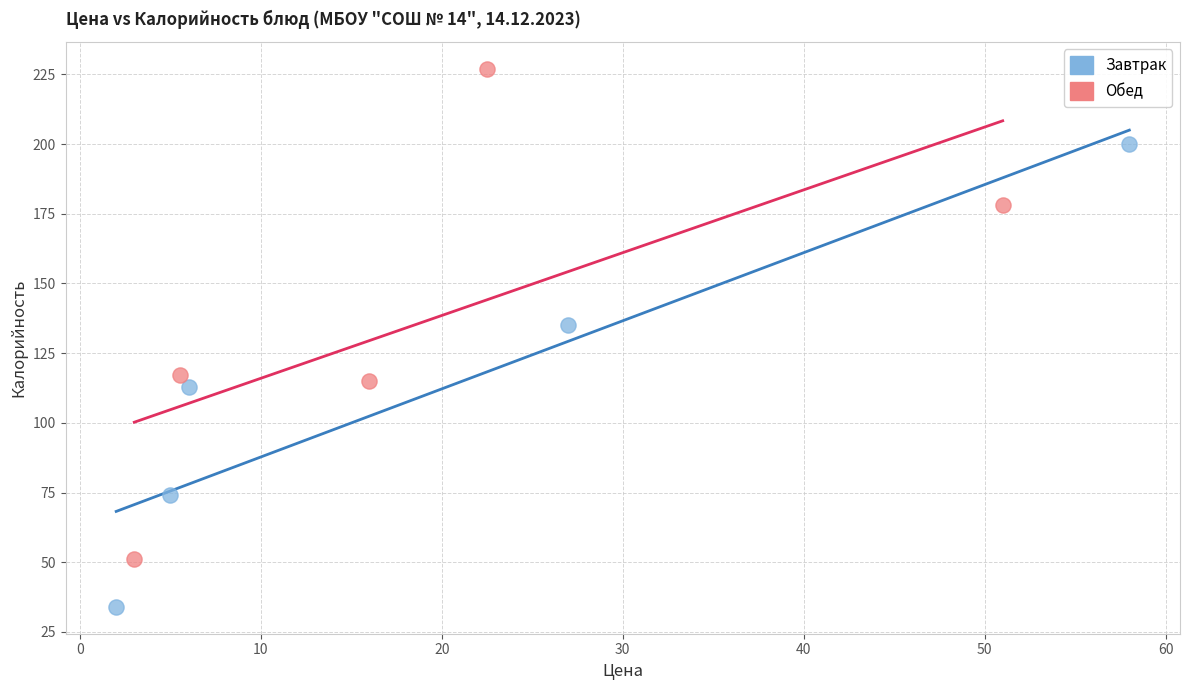

Which series contains the lowest Y value?

Завтрак